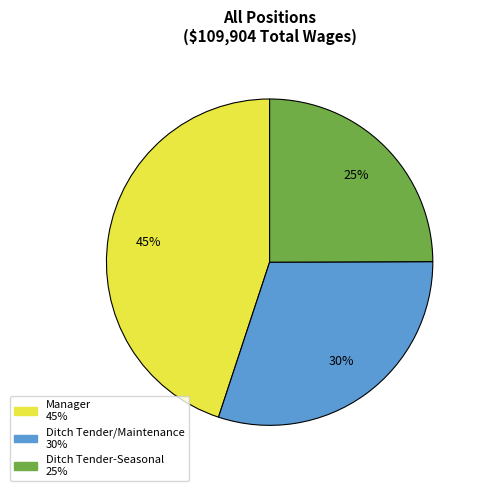

Which has a higher value, Manager or Ditch Tender-Seasonal?

Manager